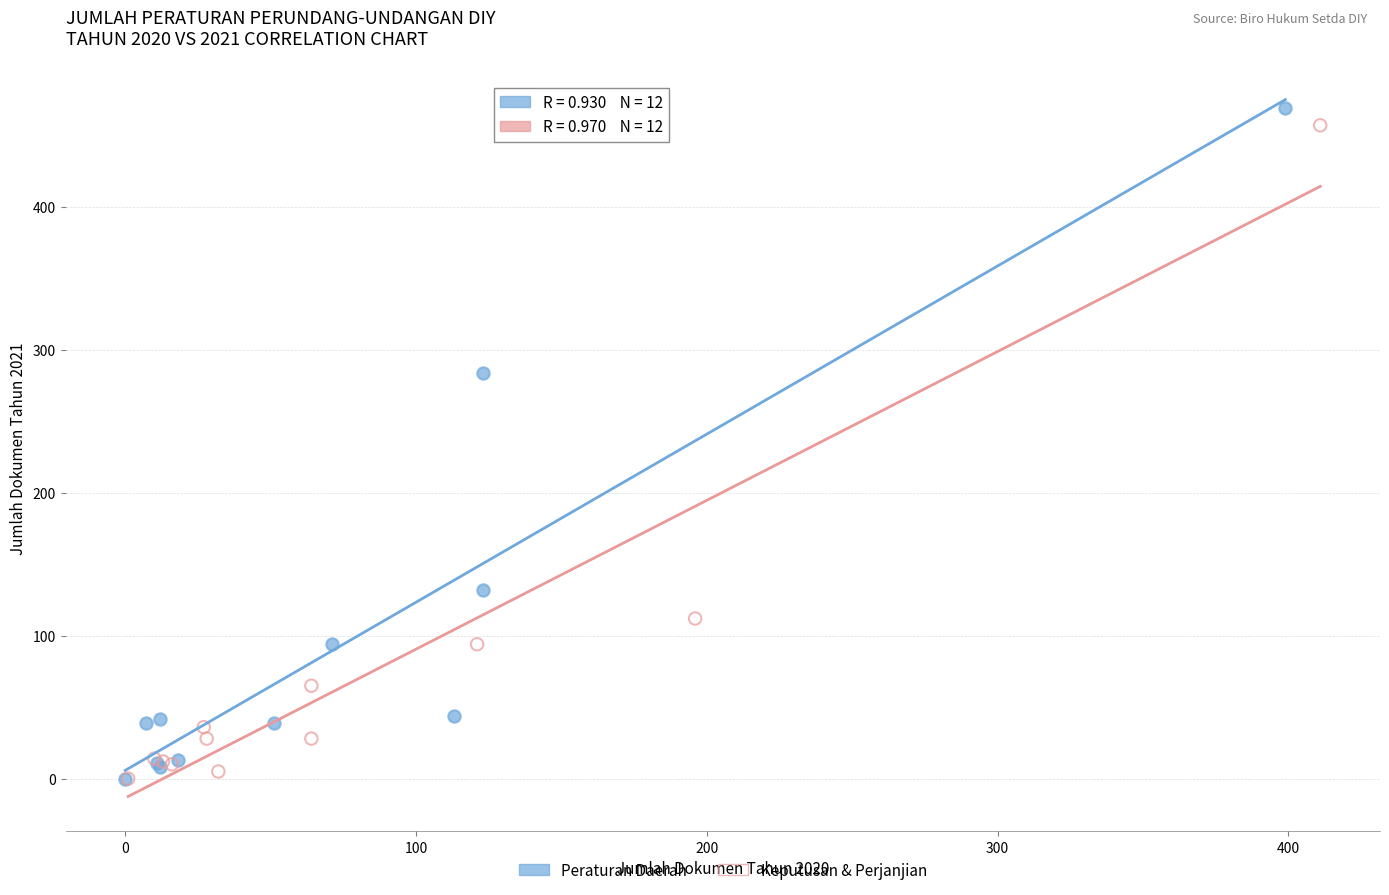

Which series has the largest Y range (max minus min)?

Peraturan Daerah